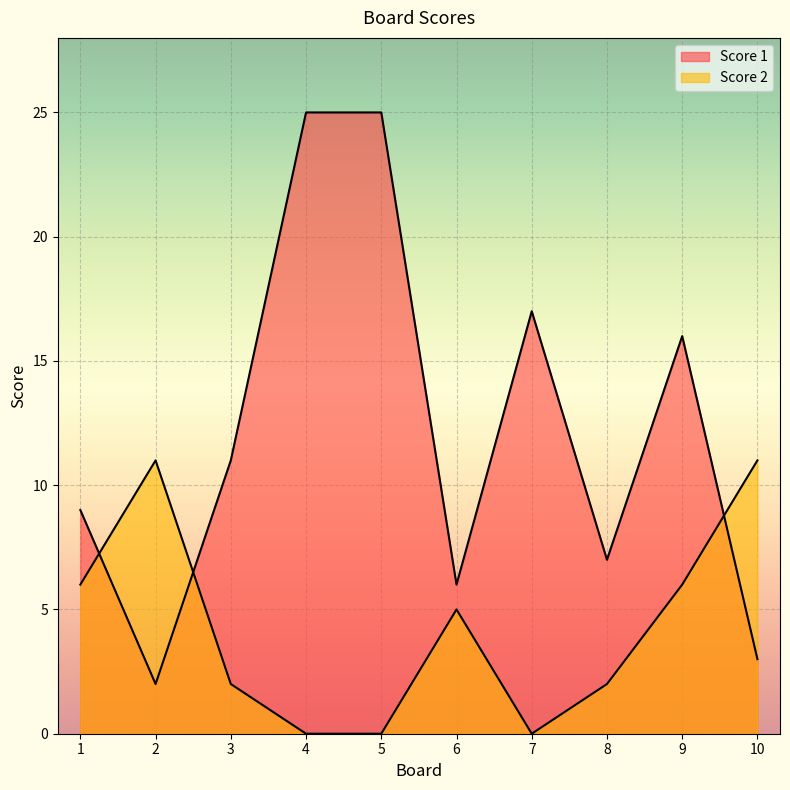

At which category is the sum across all series the highest?

4